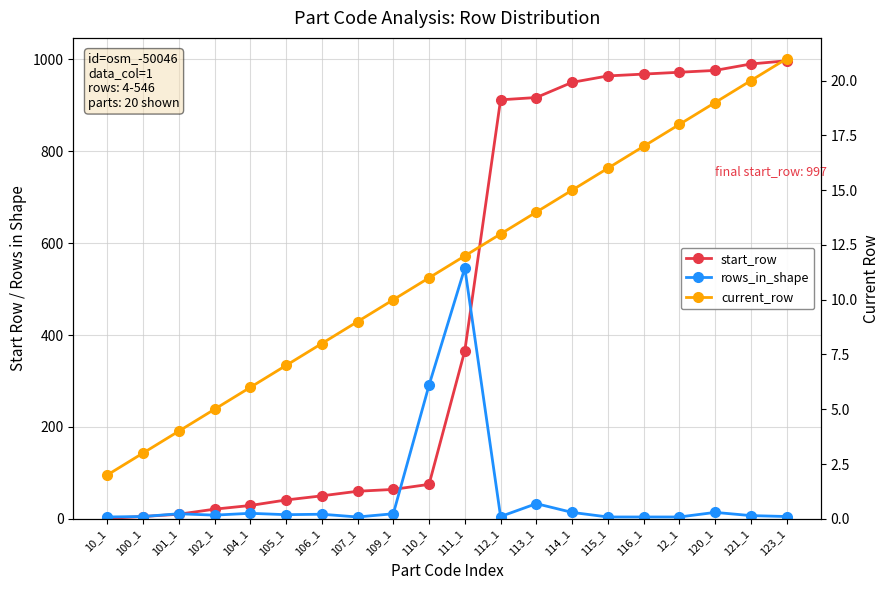

After their last crossing, which series has the higher values: current_row or rows_in_shape?

current_row